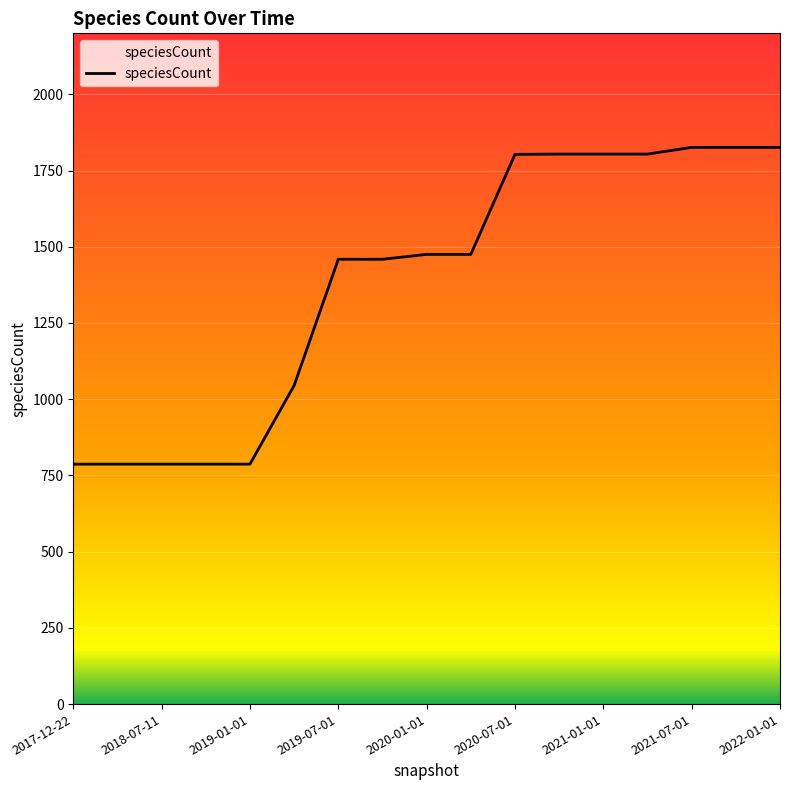

What is the greatest value displayed?

1826